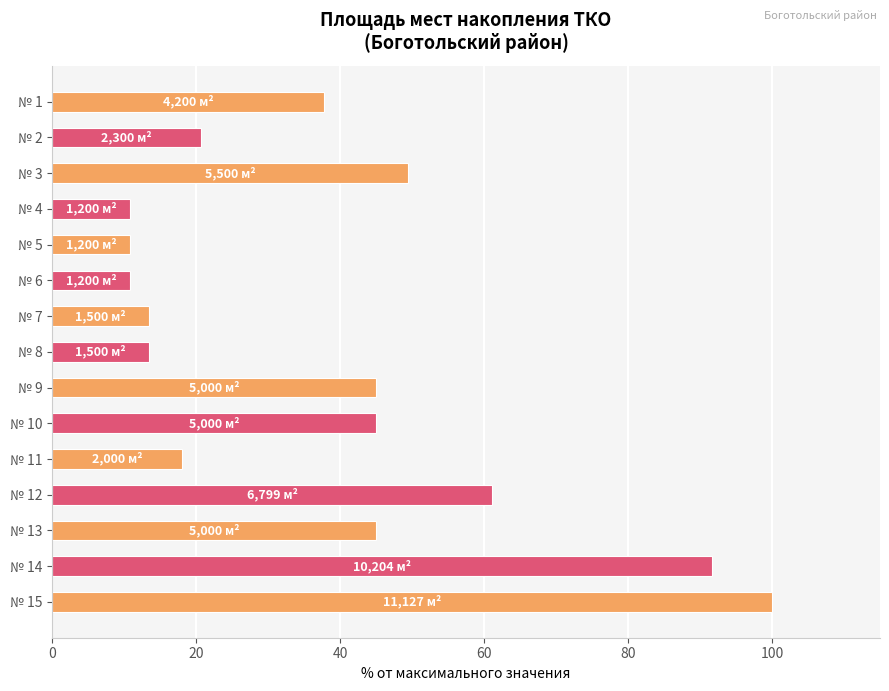

Reading top to bottom, list all the values displayed in this chart.

№ 1=37.7	№ 2=20.7	№ 3=49.4	№ 4=10.8	№ 5=10.8	№ 6=10.8	№ 7=13.5	№ 8=13.5	№ 9=44.9	№ 10=44.9	№ 11=18.0	№ 12=61.1	№ 13=44.9	№ 14=91.7	№ 15=100.0